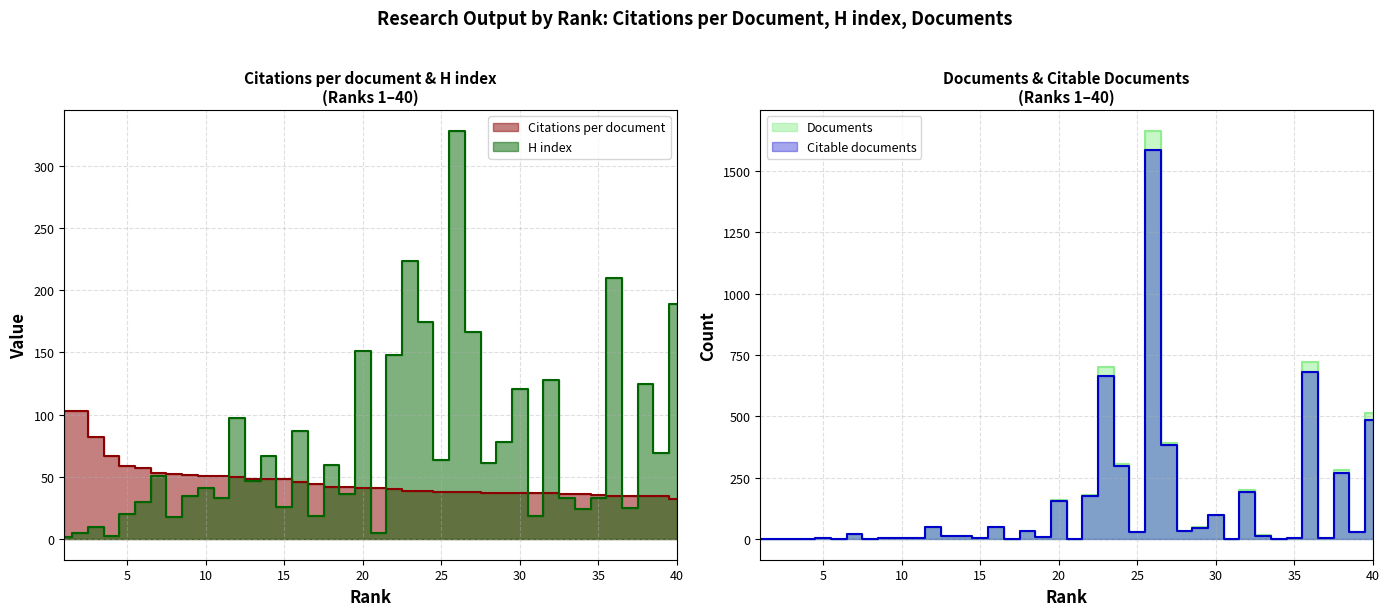

Count the number of categories in the chart.

40